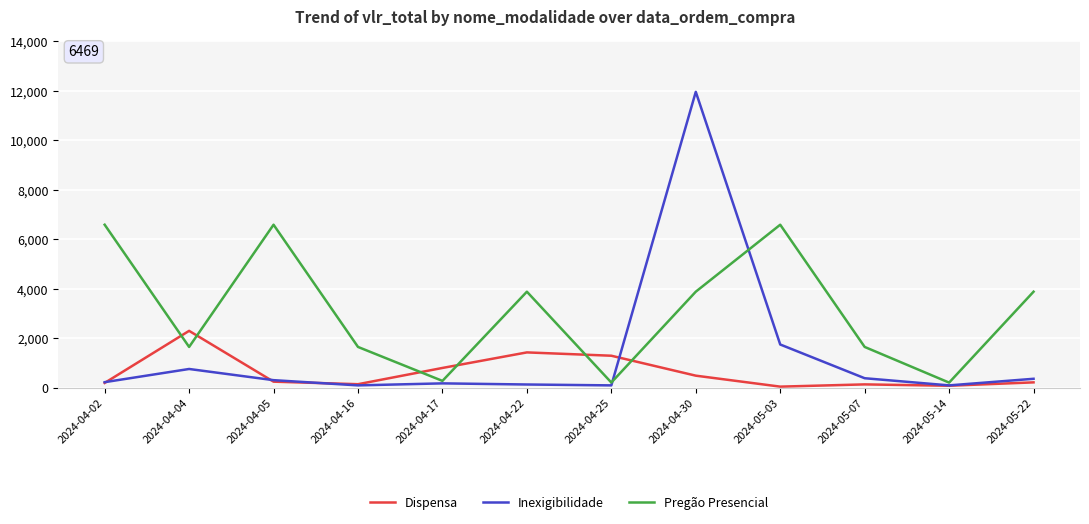

What is the total value across all series at 2024-05-14?

386.1